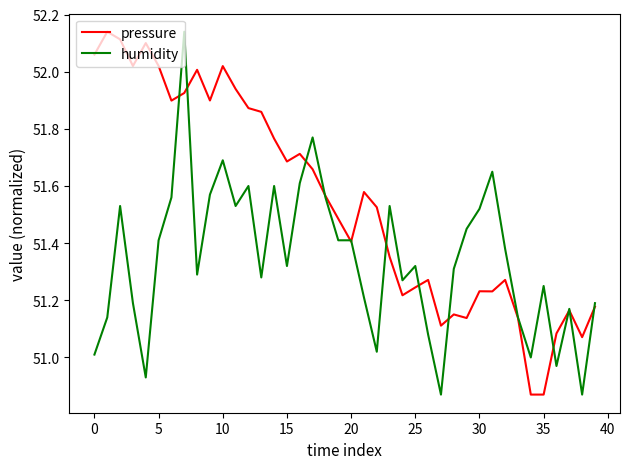

List the series in order of their overall mean, highest first.

pressure, humidity